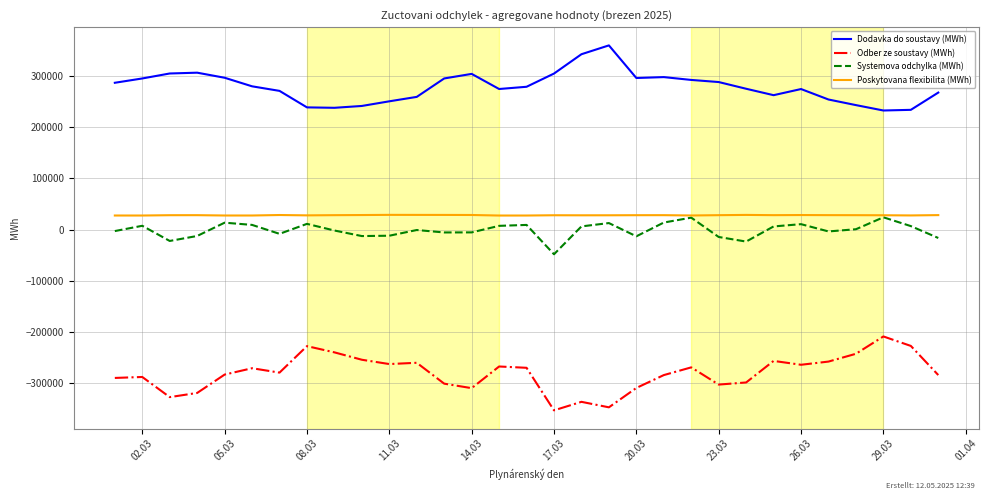

What is the maximum value for Poskytovana flexibilita (MWh)?

28873.9